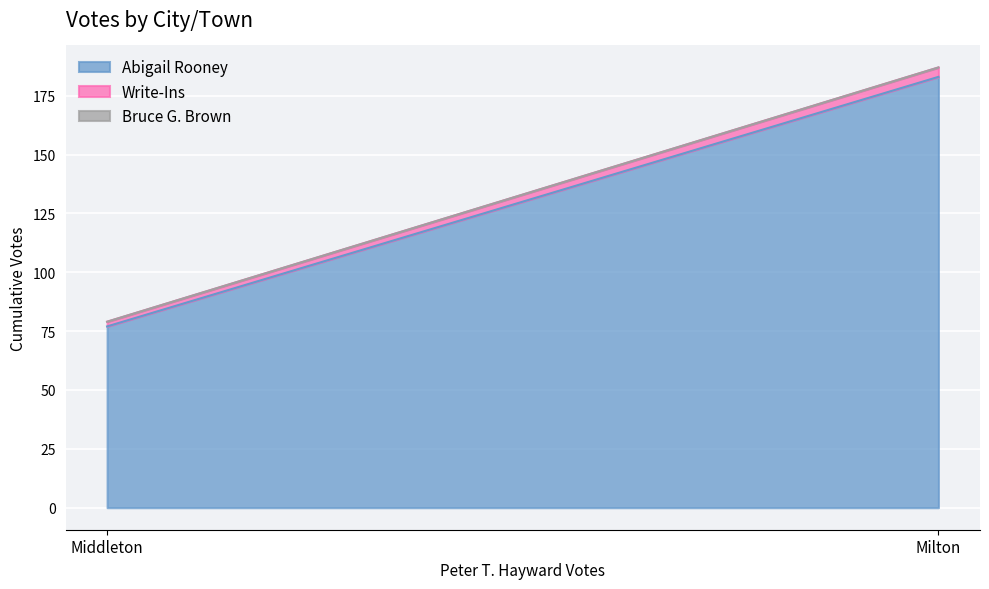

How many distinct data groups are displayed?

3